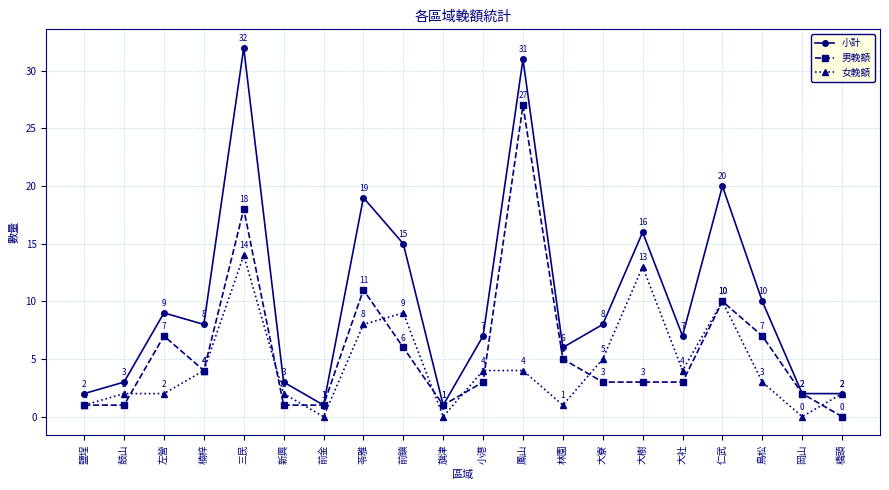

Rank the series by their maximum value, from lowest to highest.

女輓額, 男輓額, 小計